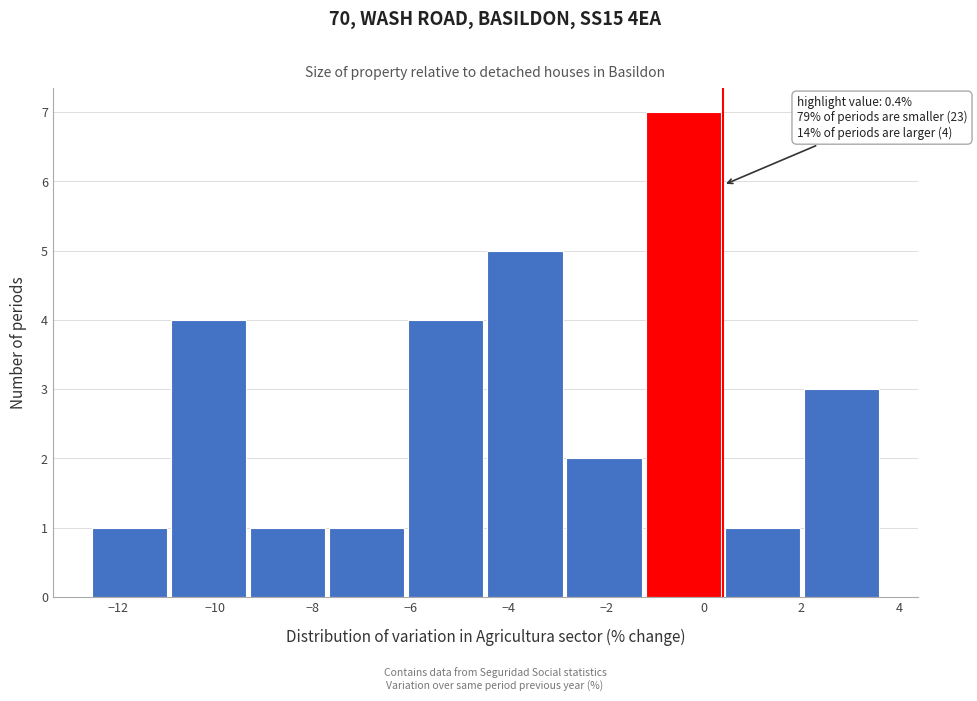

Which range on the x-axis has the tallest bar?

-1.2 to 0.4